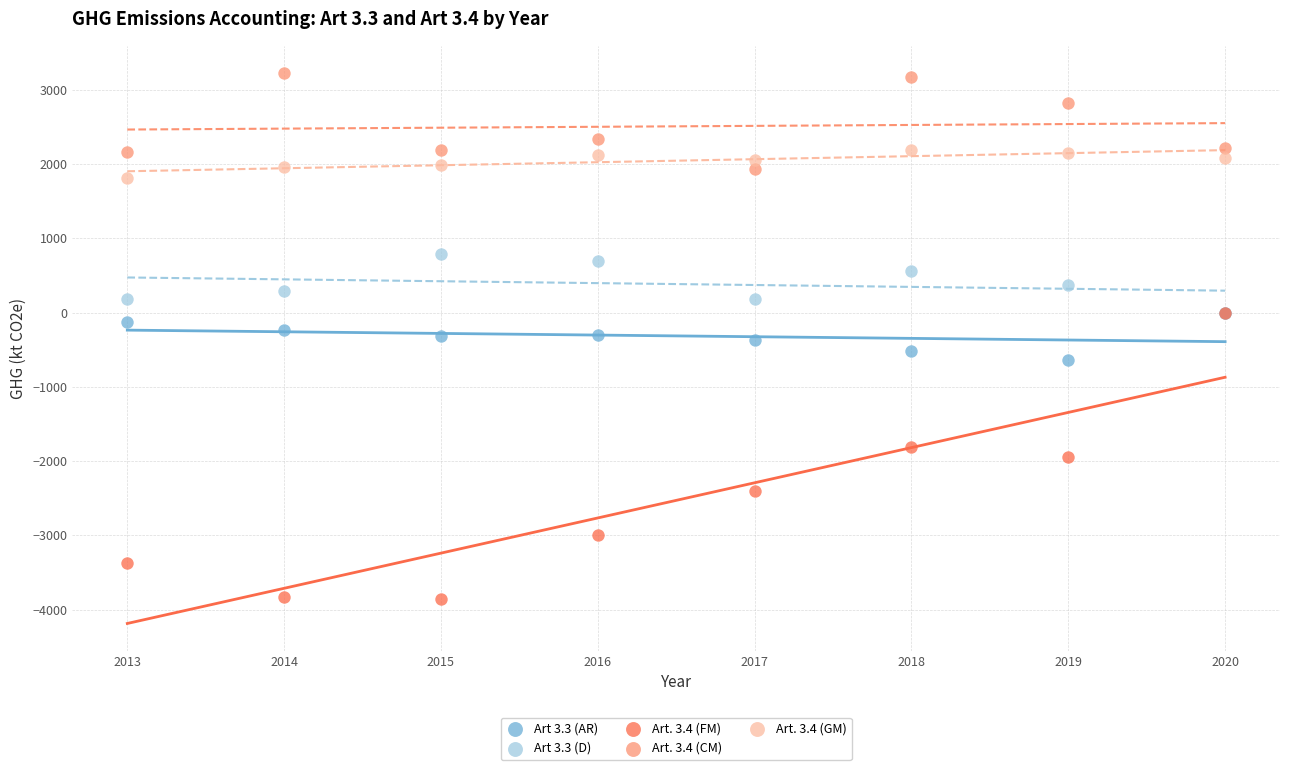

Which series has the largest Y range (max minus min)?

Art. 3.4 (FM)